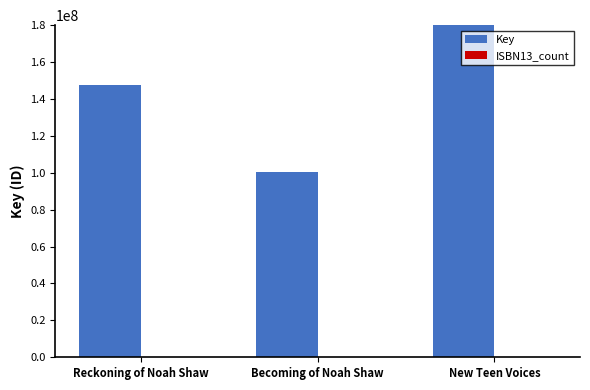

Read the Key value at Reckoning of Noah Shaw, to the nearest 10.

147554600